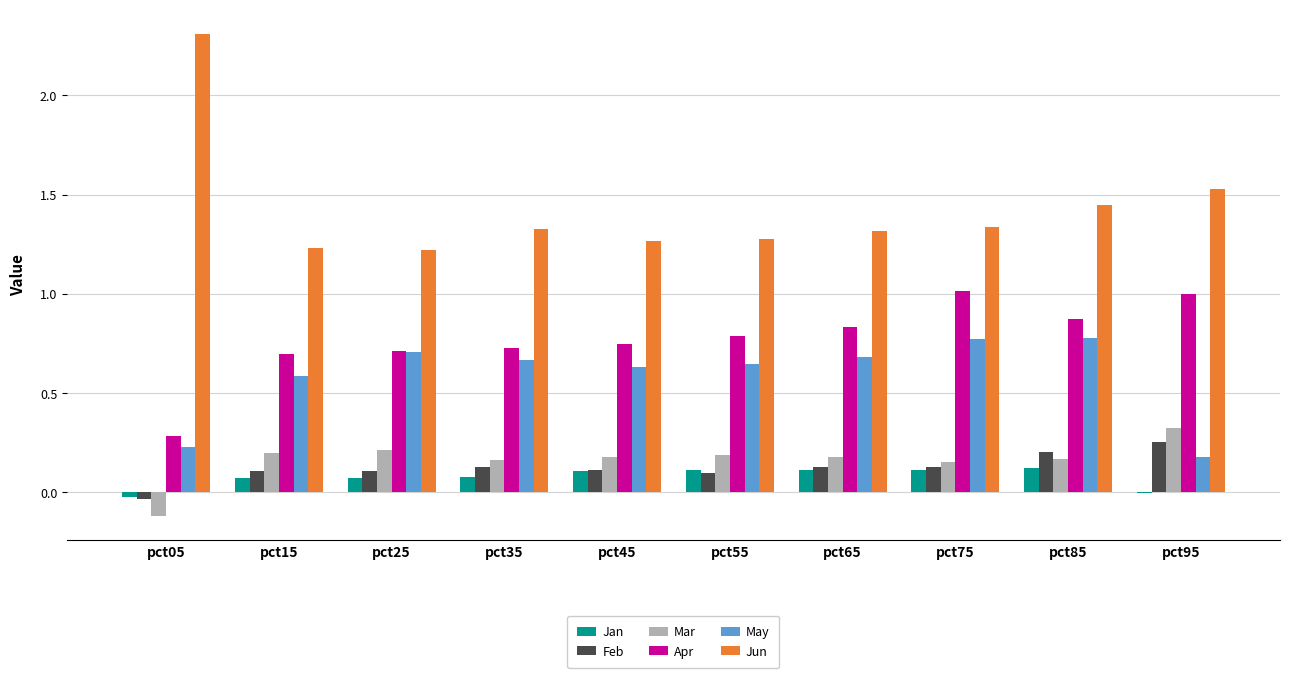

Is it true that Jun equals 2.1 at pct45?

False